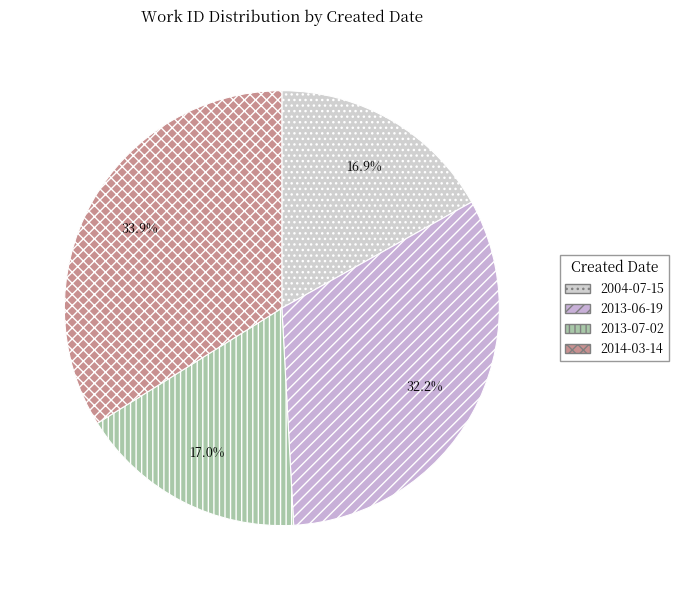

To the nearest percent, what is the average slice percentage?

25%